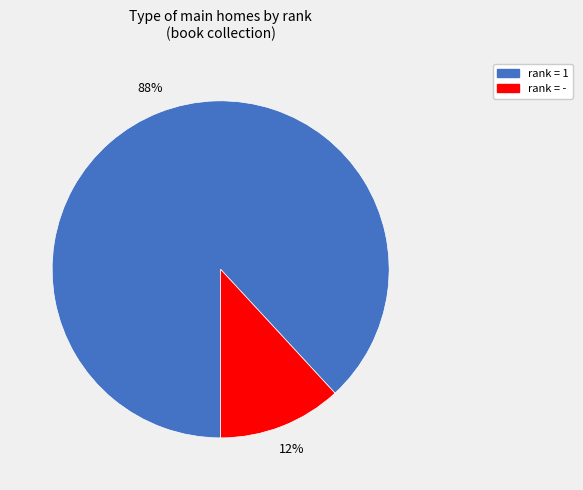

Is there a majority slice in this chart?

Yes